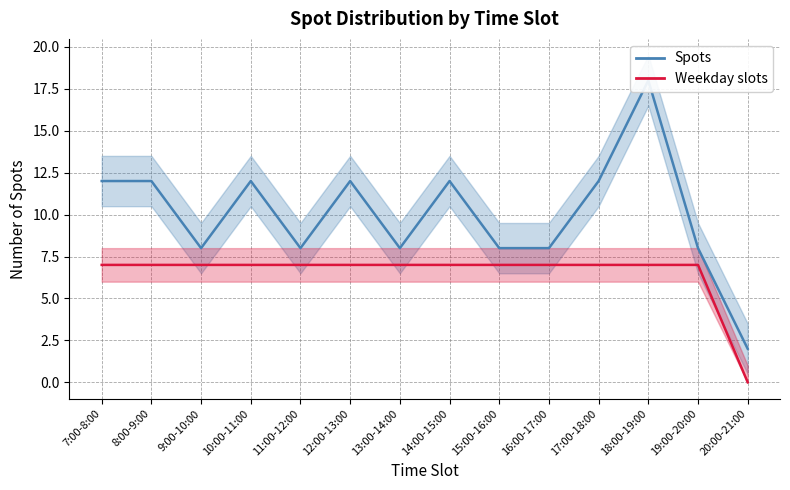

True or false: Spots and Weekday slots intersect in this chart.

False